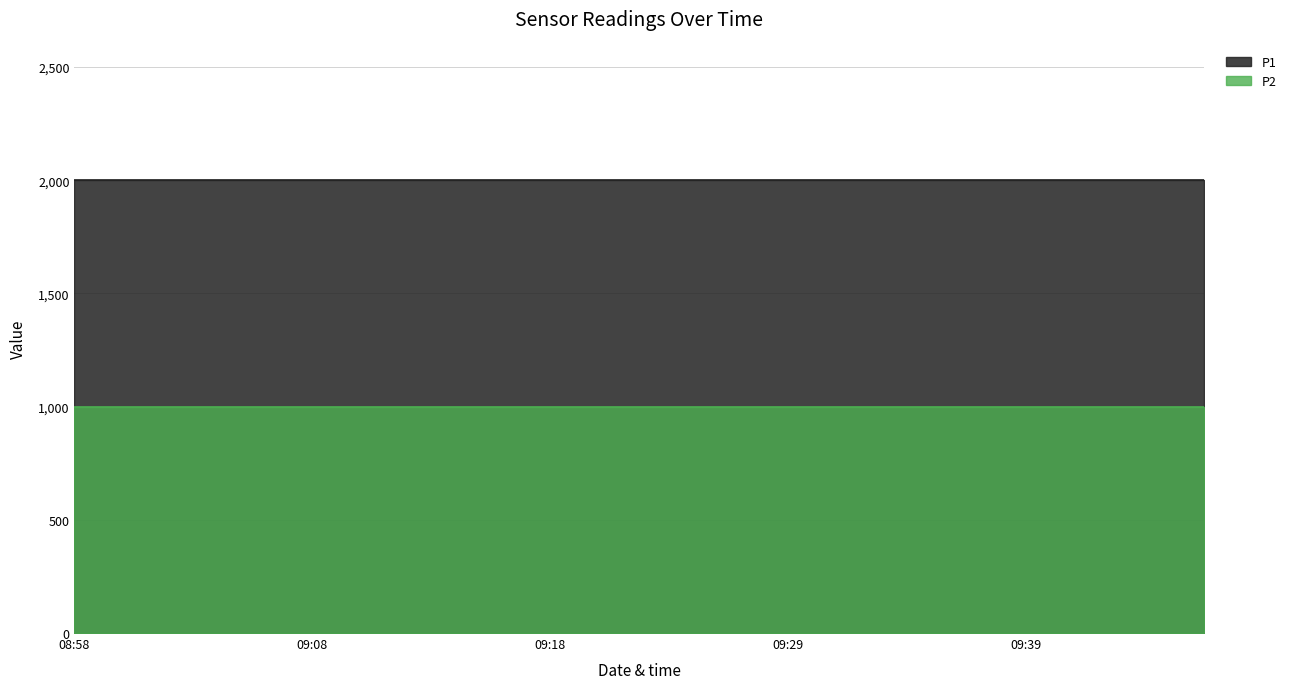

The value of P1 at 09:16 is 3203.9. True or false?

False